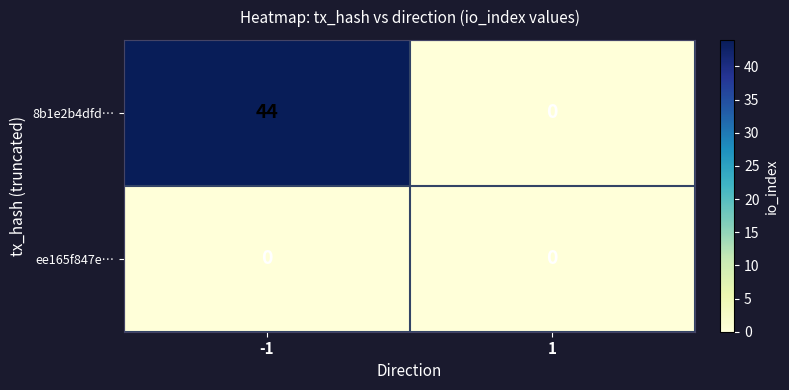

The 8b1e2b4dfd… series shows 68 at -1. True or false?

False